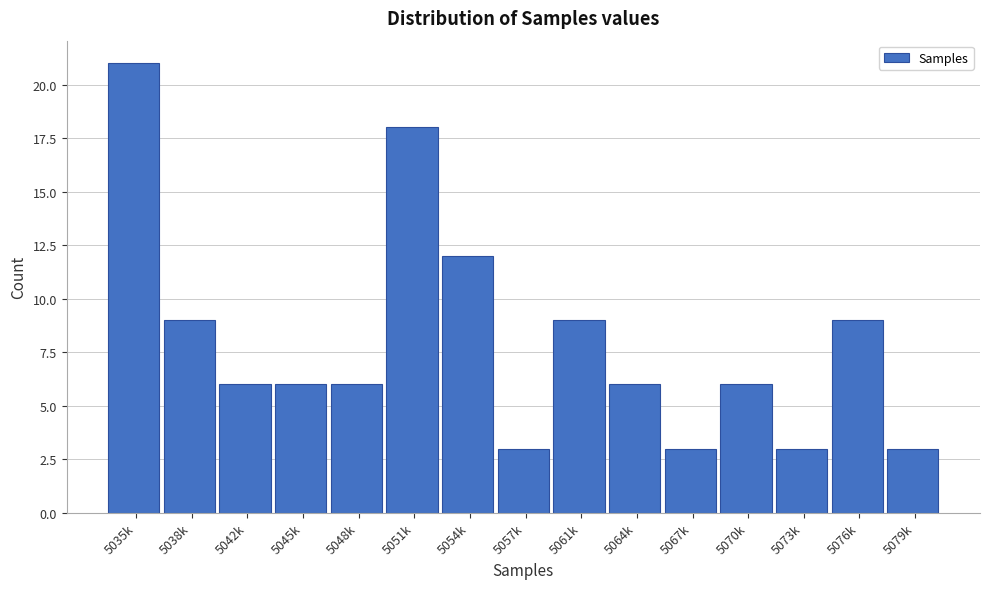

Reading right to left, transcribe all the data shown in this chart.

3	9	3	6	3	6	9	3	12	18	6	6	6	9	21